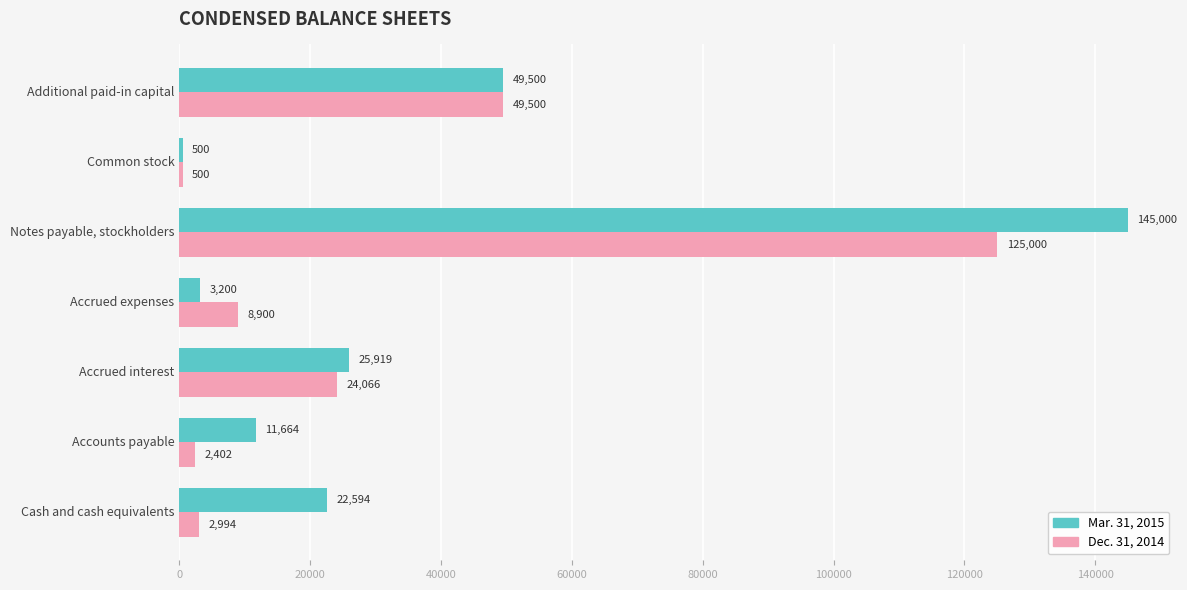

Count the number of categories in the chart.

7